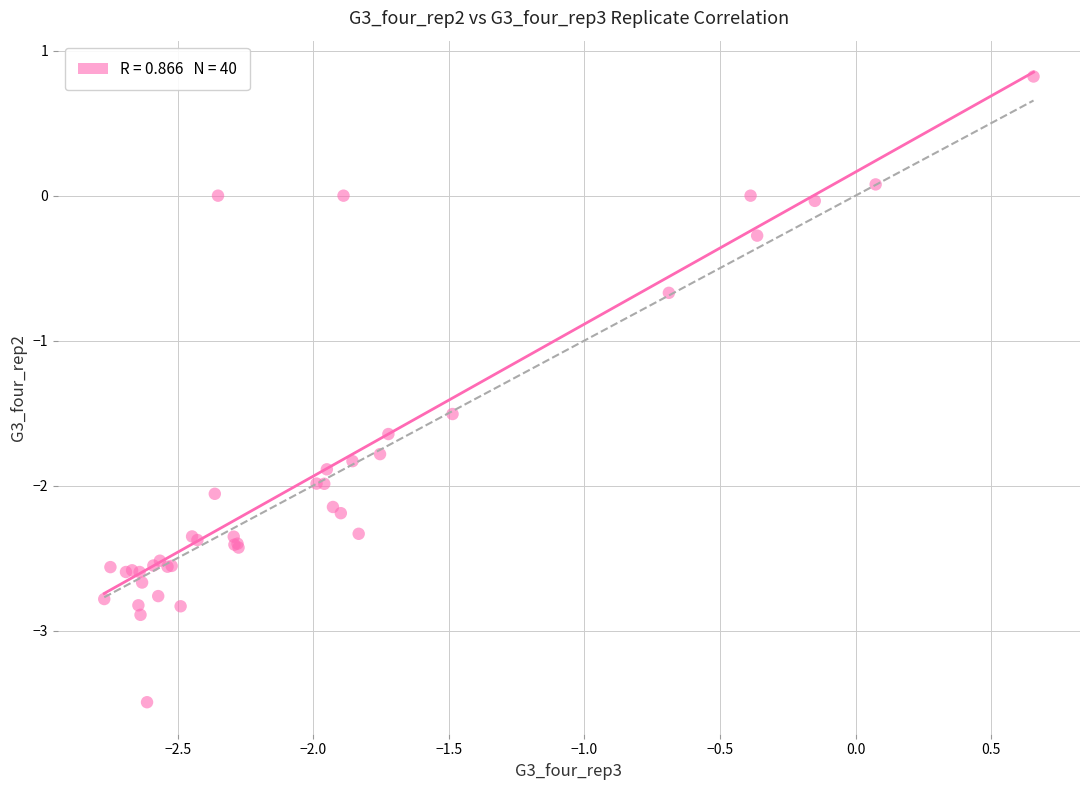

What Y value in the scatter plot is closest to -1?

-0.7